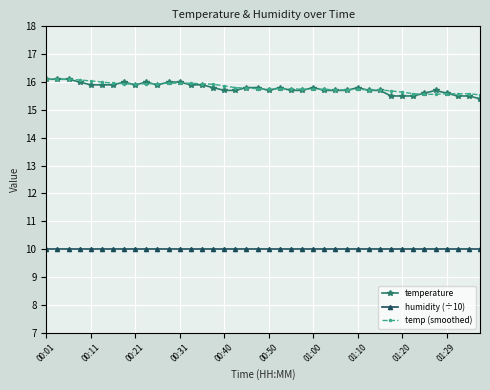

True or false: temp (smoothed) and humidity (÷10) cross at least once.

False